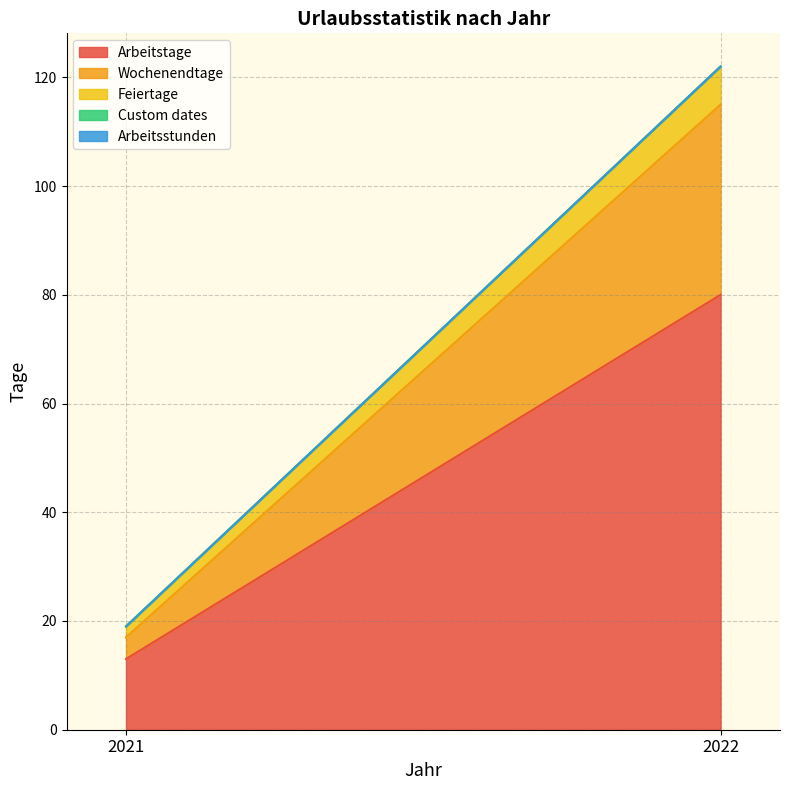

Reading right to left, transcribe all the data shown in this chart.

Arbeitstage: 80	13
Wochenendtage: 35	4
Feiertage: 7	2
Custom dates: 0	0
Arbeitsstunden: 0	0